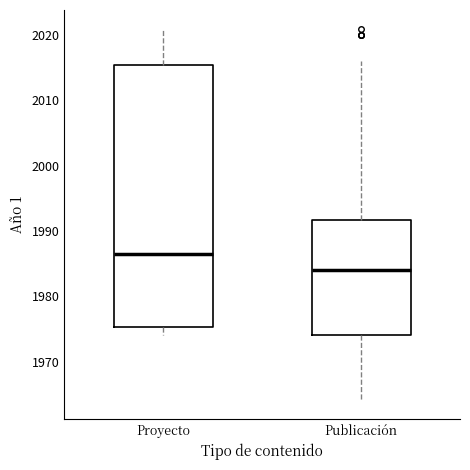

Which box has the lowest median line?

Publicación